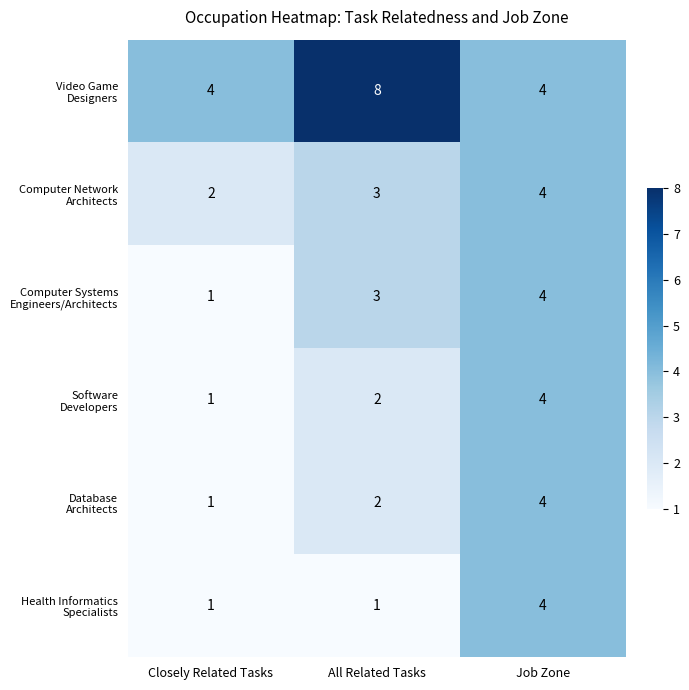

At how many categories does at least one series exceed 2?

3